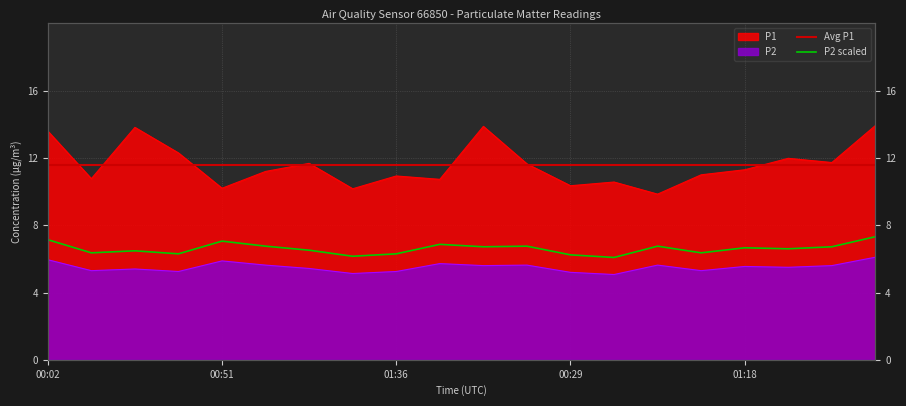

Where is P1 nearest to the value 11?

01:05